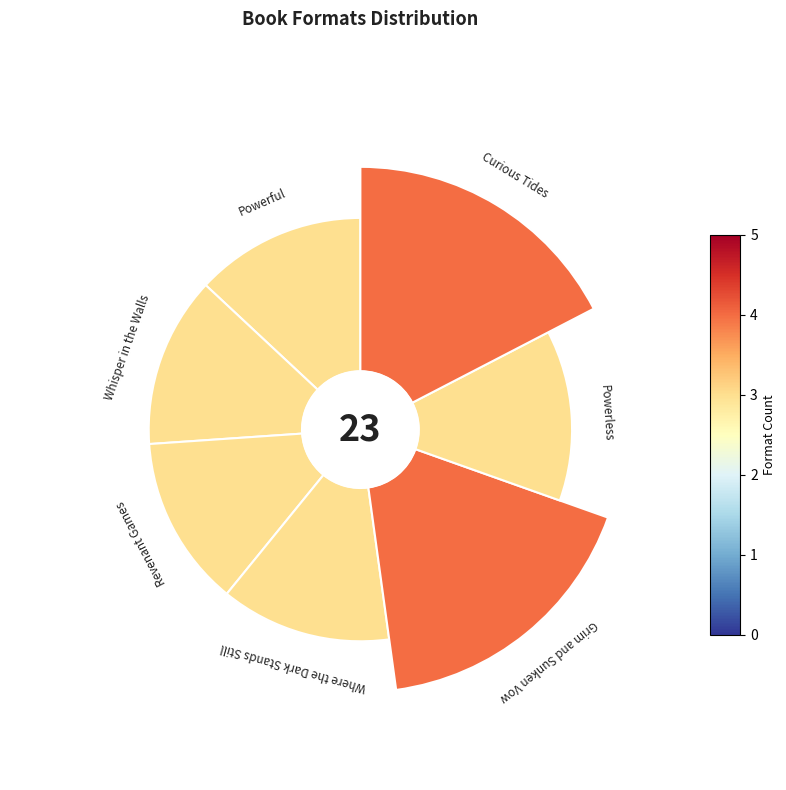

To the nearest percent, what is the difference between the largest and smallest slice percentages?

4%